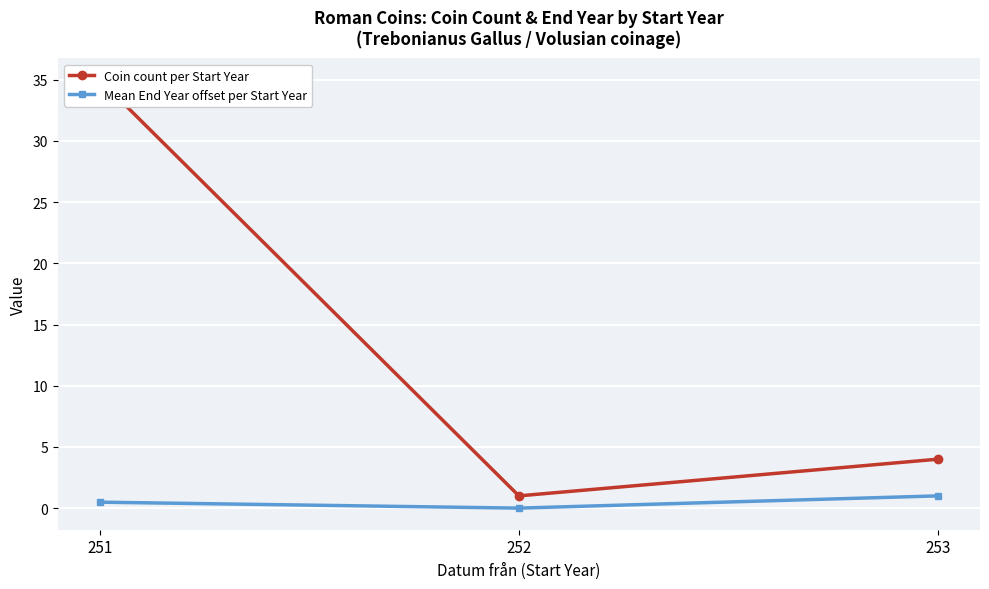

What is the spread (max minus min) of values at 253?

3.0